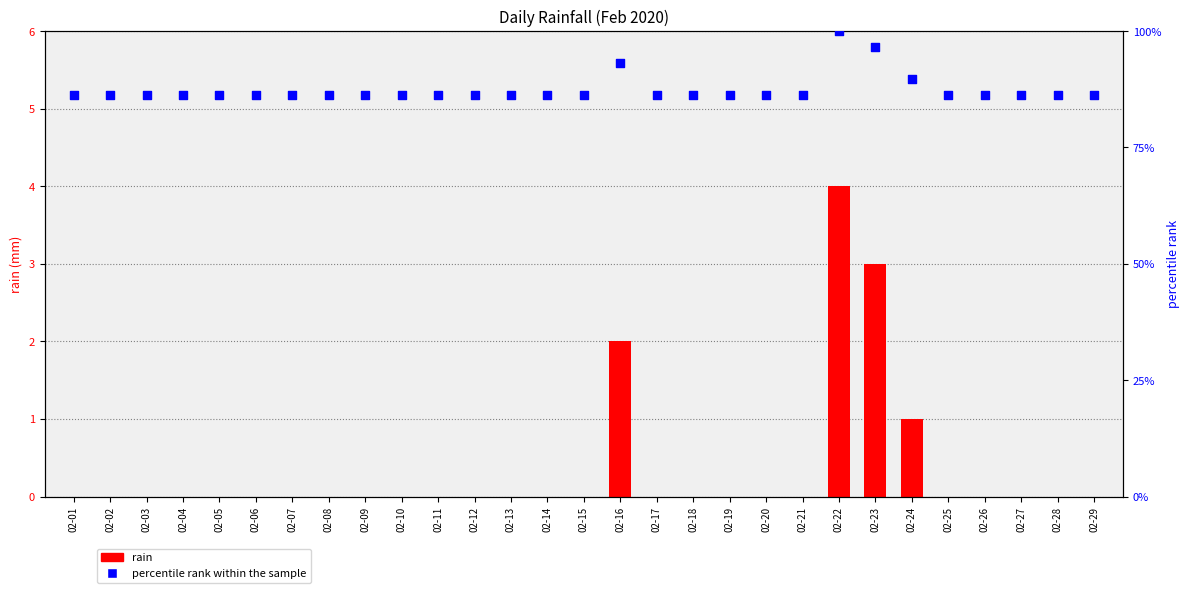

Which series has the largest total across all categories?

percentile rank within the sample